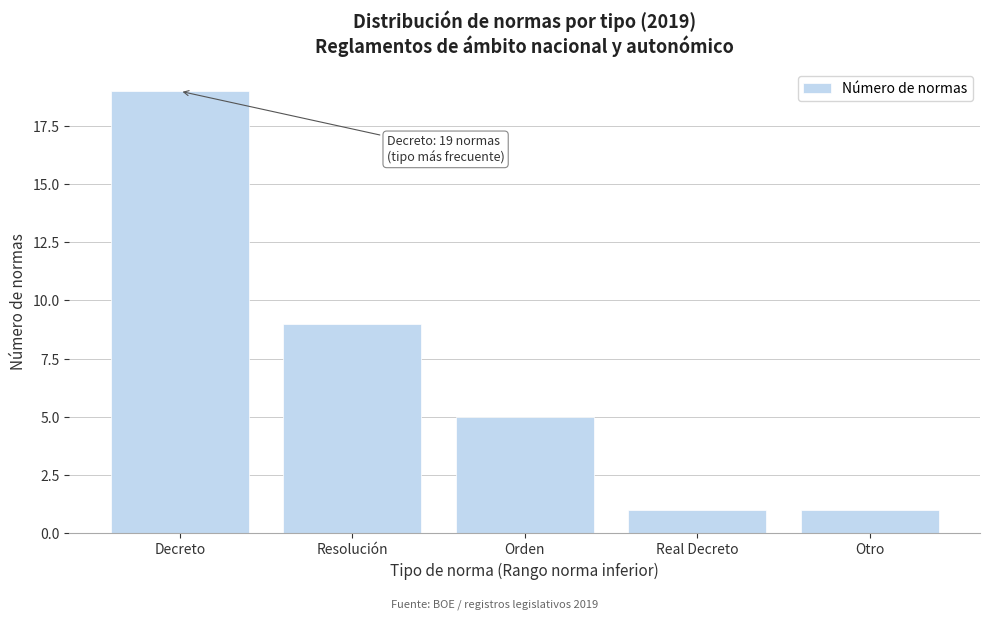

Reading right to left, list all the values displayed in this chart.

Otro=1	Real Decreto=1	Orden=5	Resolución=9	Decreto=19